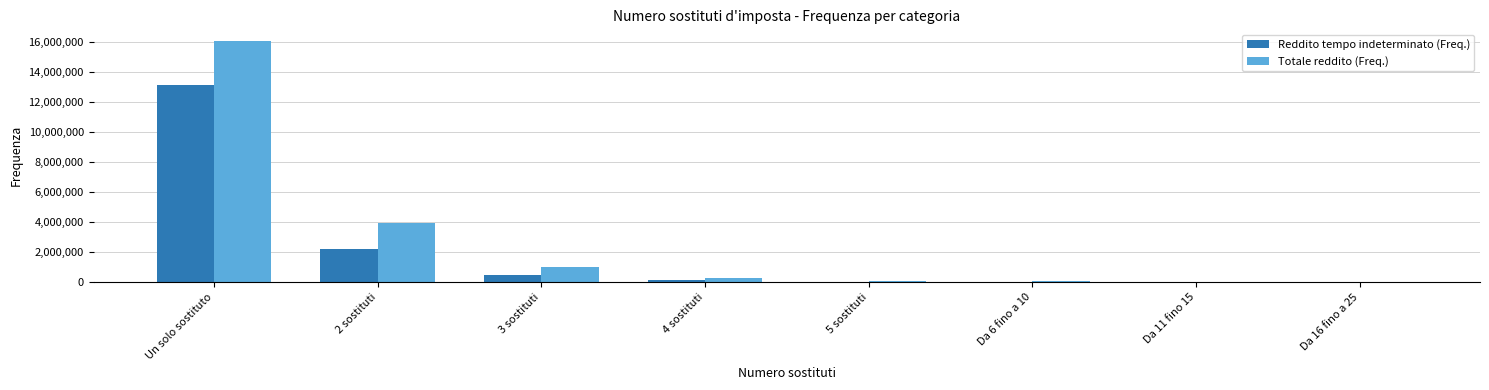

Is the value of Reddito tempo indeterminato (Freq.) at 3 sostituti greater than the value of Totale reddito (Freq.) at Da 6 fino a 10?

Yes